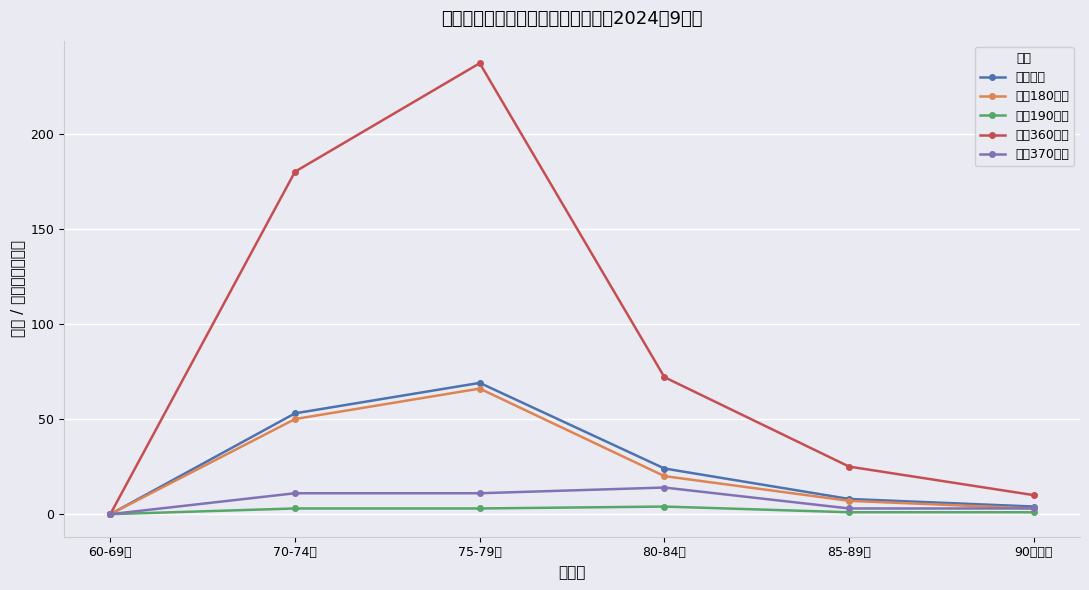

The 合计人数 series shows 17 at 70-74岁. True or false?

False